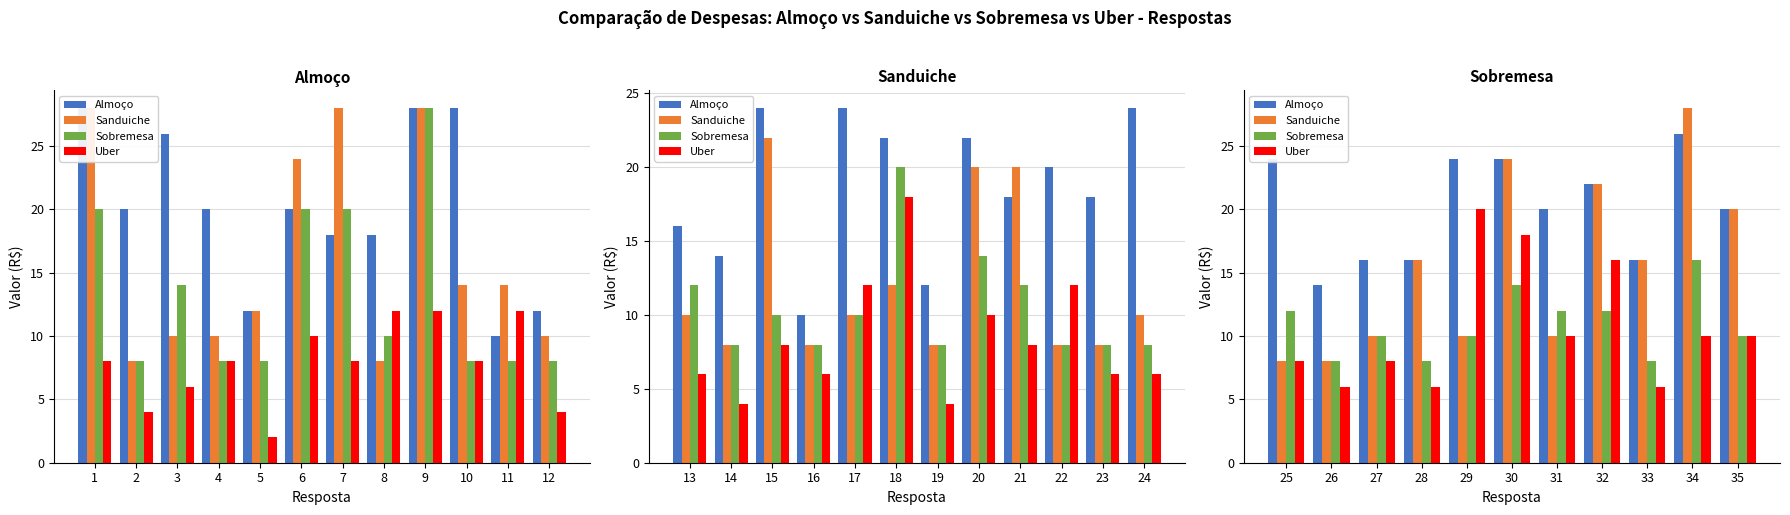

True or false: Sobremesa has a value of 6 at 29.

False